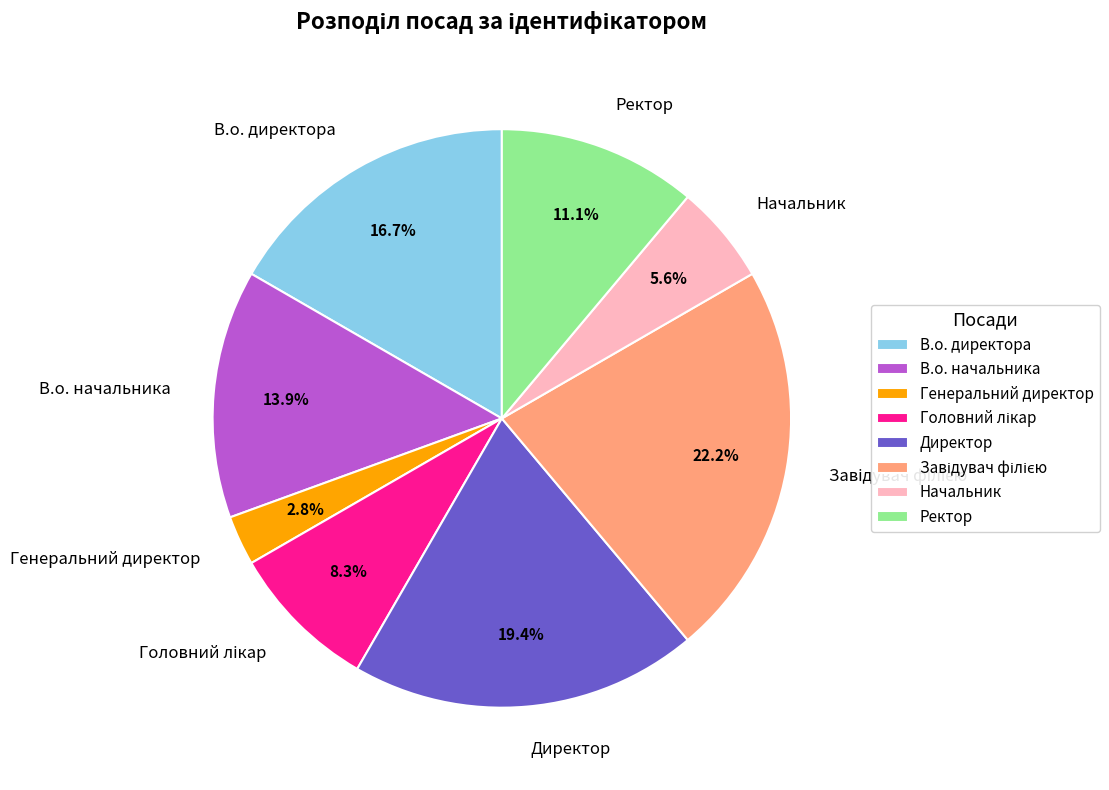

Is the sum of В.о. директора and Директор greater than half?

No